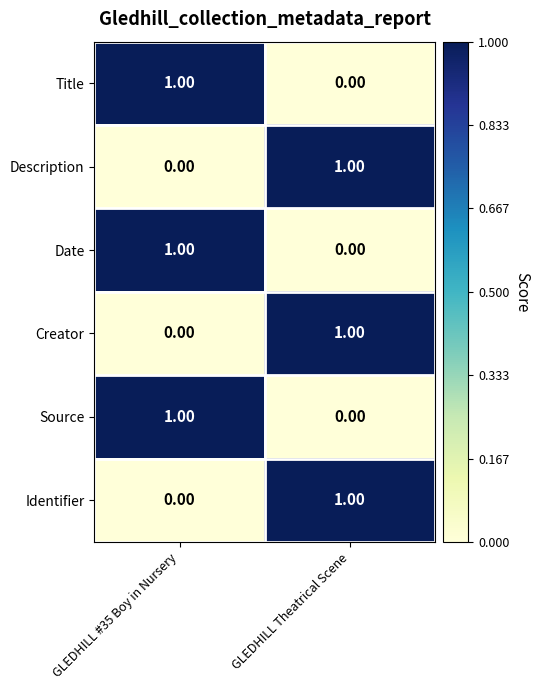

At how many categories does at least one series exceed 0?

2